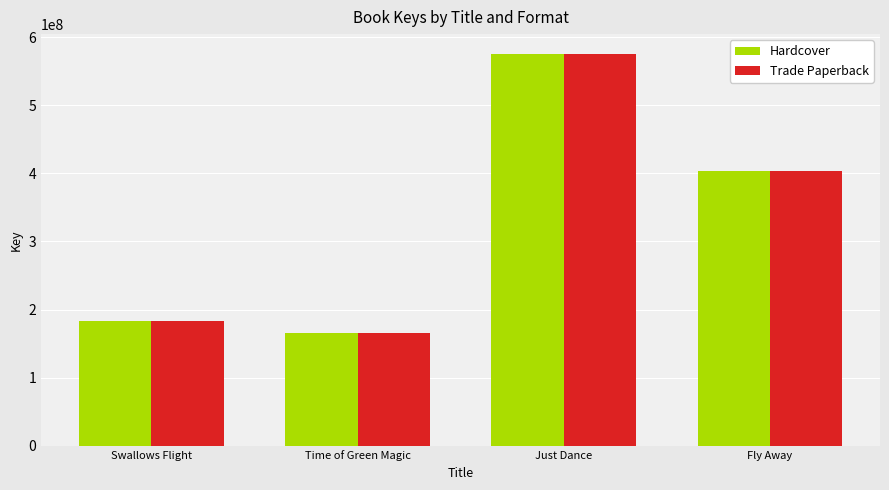

What is the difference between the maximum and minimum values in the Trade Paperback series?

409703528